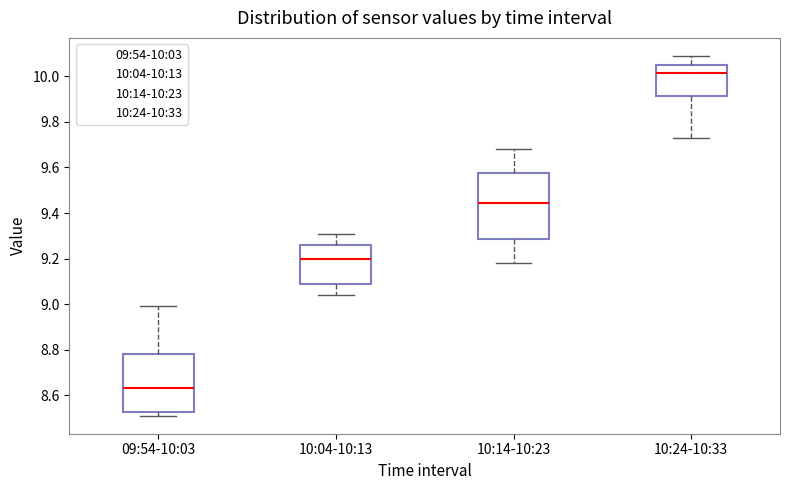

Reading left to right, transcribe this box plot: for each box, give where its median line is, the range the box spans, and where its two whiskers end, as read against the y-axis. The values are not printed on the chart, so give them approximately, as read against the axis.

09:54-10:03: median 8.64, box 8.52 to 8.78, whiskers 8.52 (just below the box's lower edge) to 9.00
10:04-10:13: median 9.20, box 9.08 to 9.26, whiskers 9.04 to 9.32
10:14-10:23: median 9.44, box 9.28 to 9.58, whiskers 9.18 to 9.68
10:24-10:33: median 10.02, box 9.92 to 10.06, whiskers 9.74 to 10.10